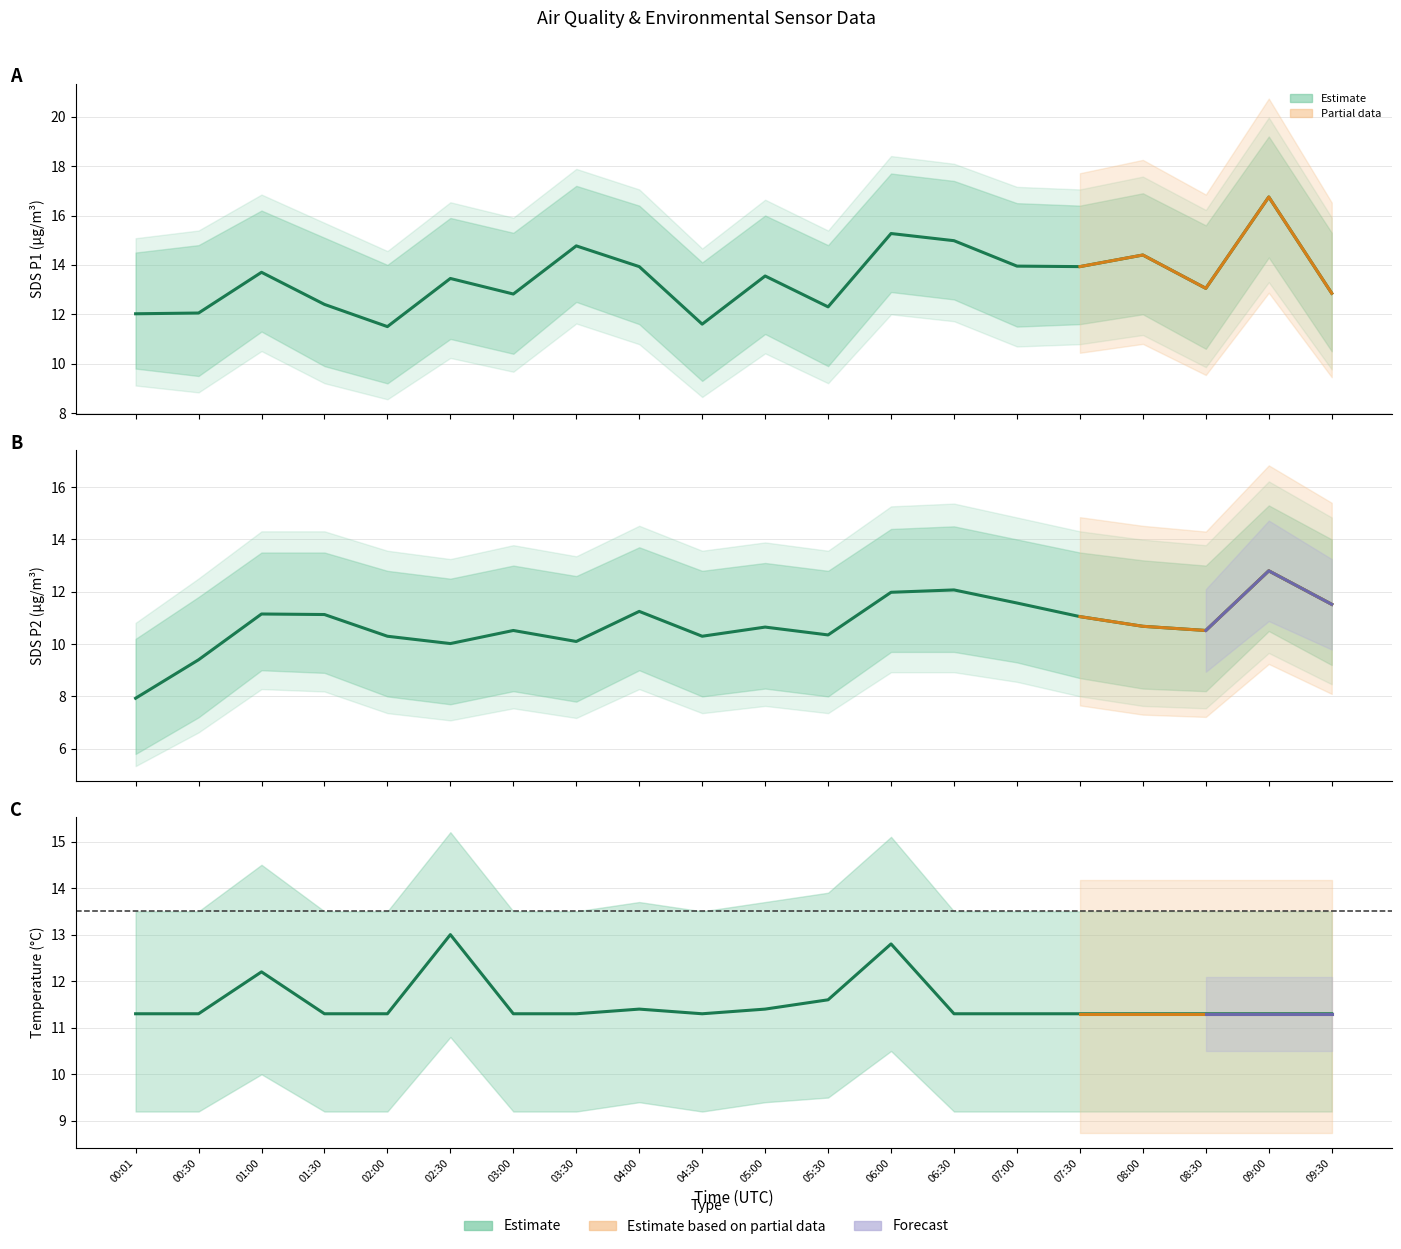

Between 08:00 and 08:30, which series saw the biggest shift?

SDS_P1